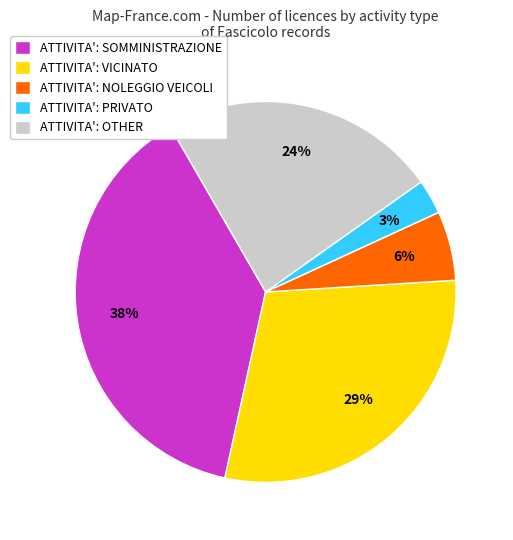

What percentage is the ATTIVITA': NOLEGGIO VEICOLI slice, to the nearest percent?

6%